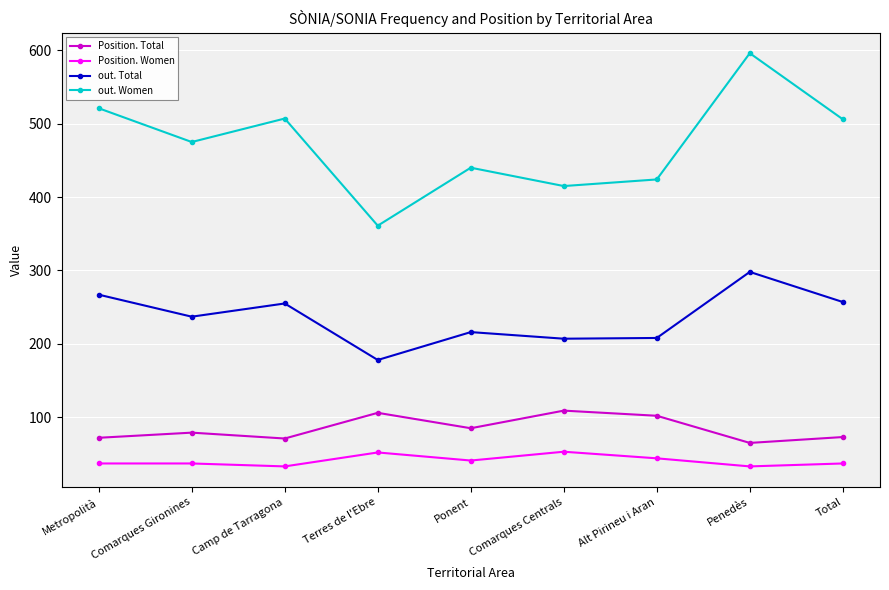

True or false: Position. Women and out. Women intersect in this chart.

False